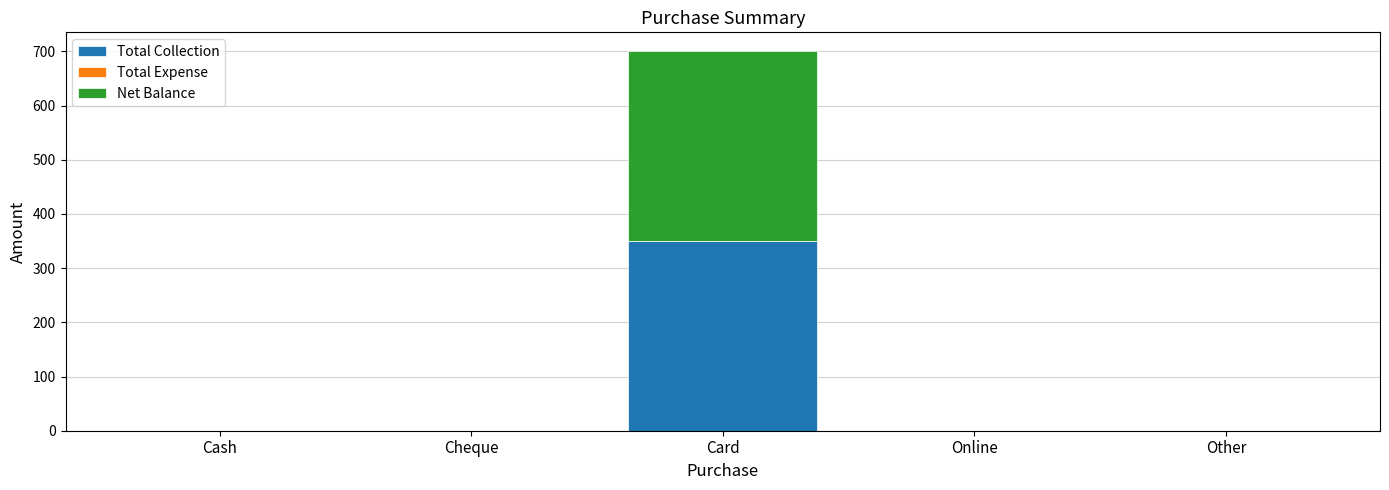

Is it true that Total Collection equals -149 at Cash?

False